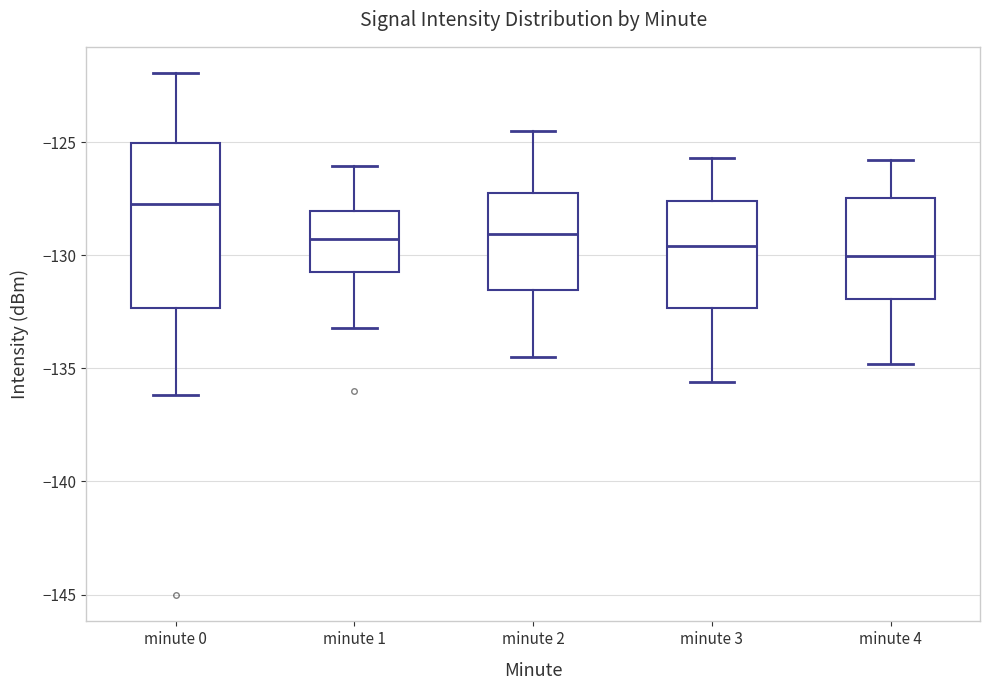

Reading left to right, read every box against the y-axis: the position of its median line, the range the box covers, and the ends of its whiskers. The values are not printed on the chart, so give them approximately, as read against the axis.

minute 0: median -127.5, box -132.5 to -125.0, whiskers -136.0 to -122.0
minute 1: median -129.5, box -130.5 to -128.0, whiskers -133.0 to -126.0
minute 2: median -129.0, box -131.5 to -127.0, whiskers -134.5 to -124.5
minute 3: median -129.5, box -132.5 to -127.5, whiskers -135.5 to -125.5
minute 4: median -130.0, box -132.0 to -127.5, whiskers -135.0 to -126.0